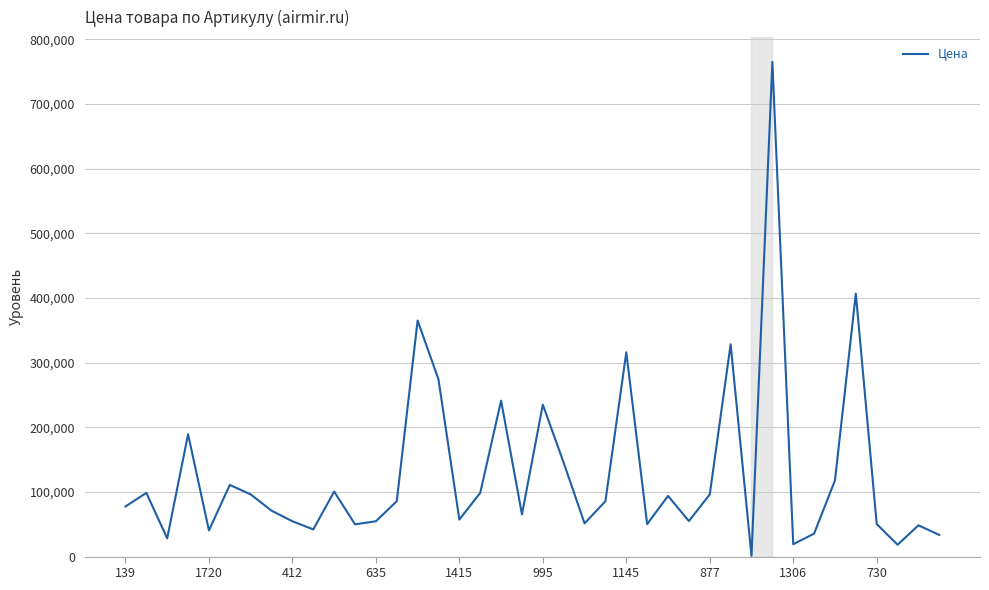

What is the difference between the maximum and minimum values?

764000